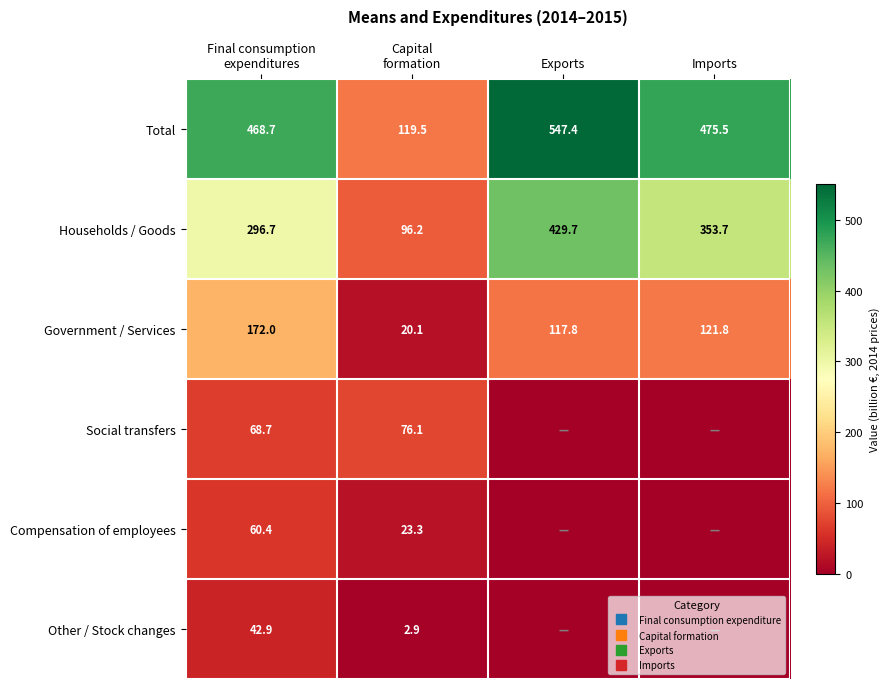

Where does the Compensation of employees series first go above 23?

Final consumption expenditures